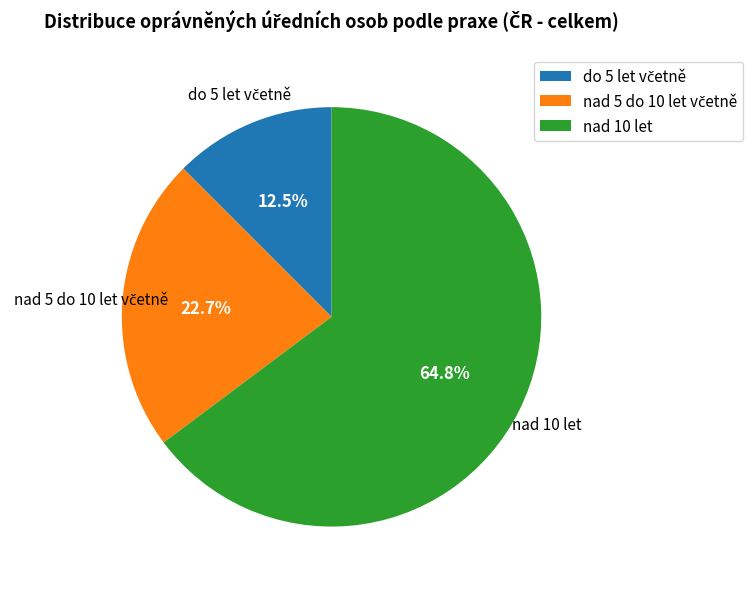

Is there any slice that represents more than half of the pie?

Yes